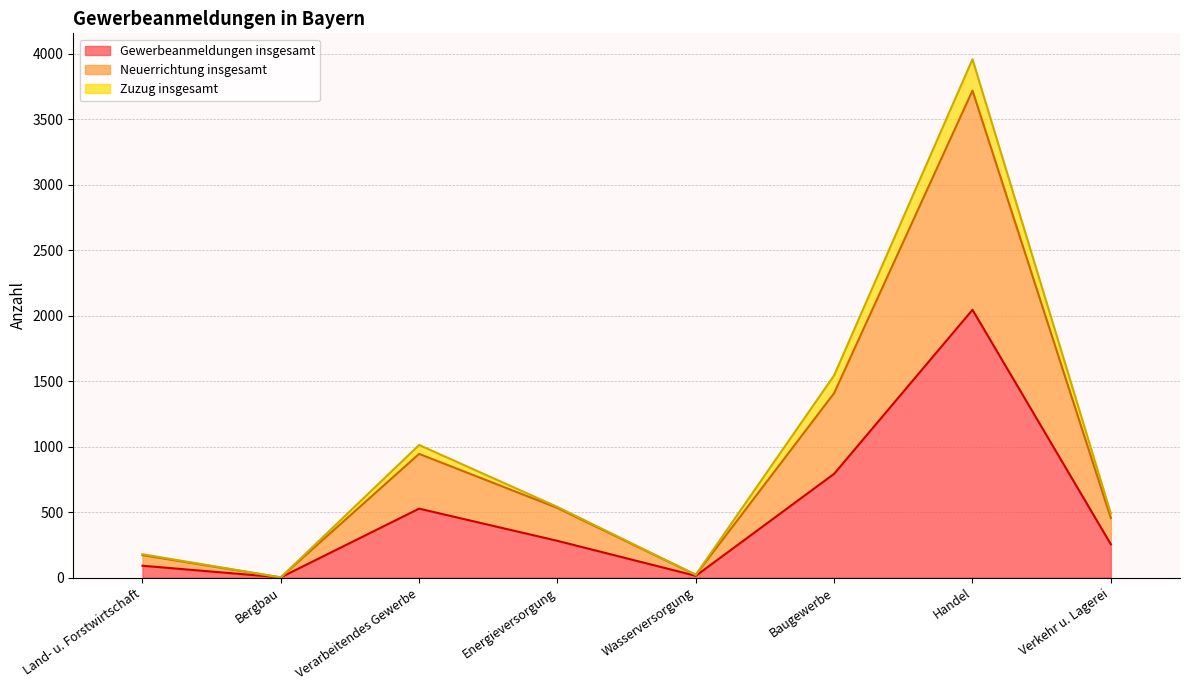

In Neuerrichtung insgesamt, how many points are lower than both neighbors (excluding endpoints)?

2